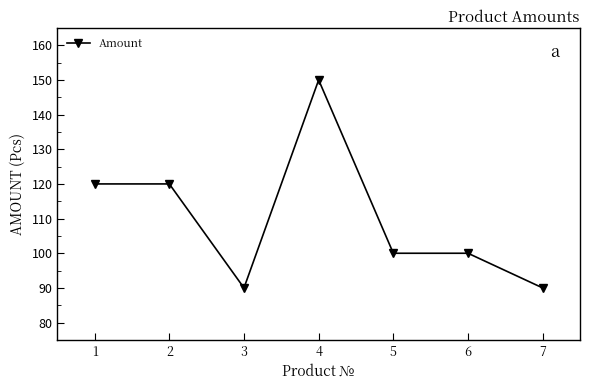

Read the value at 1.

120